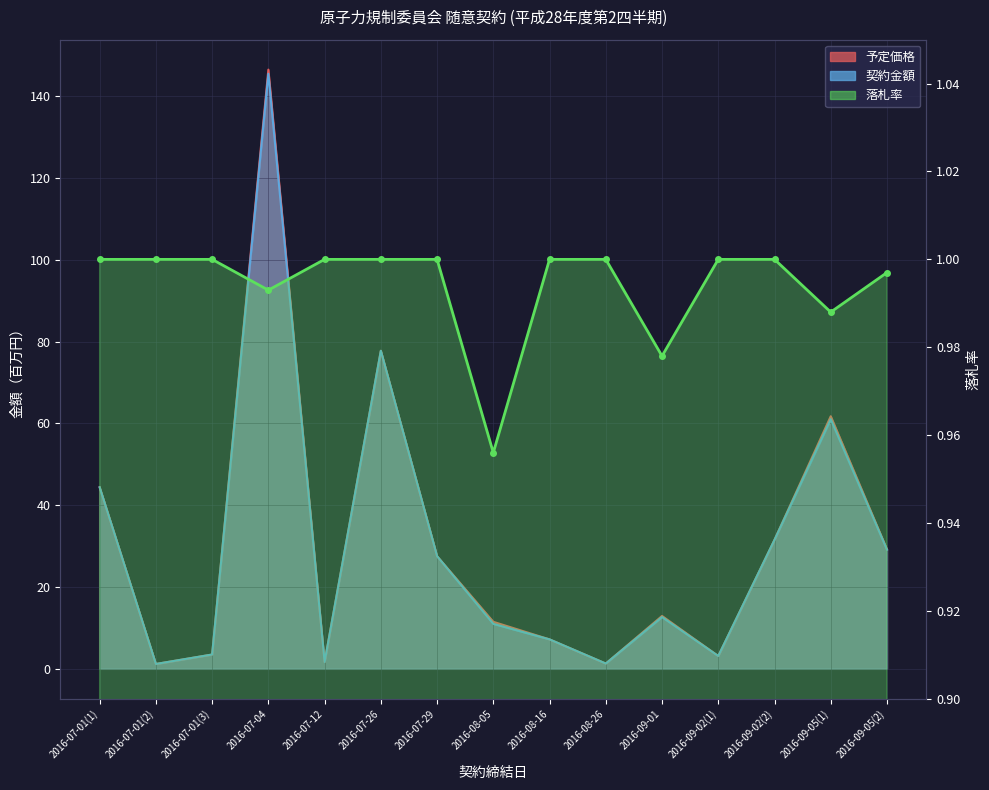

Which series has the widest spread of values?

予定価格